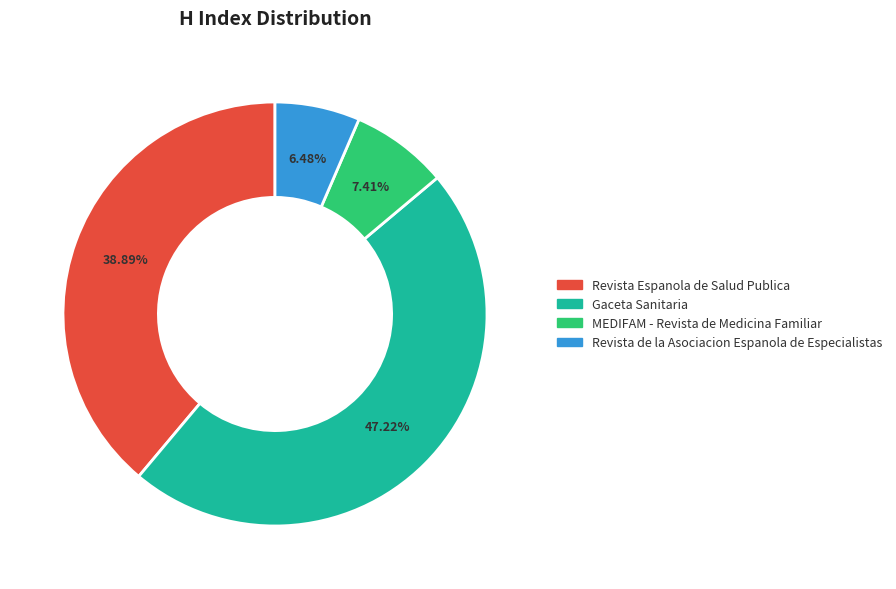

To the nearest percent, what is the average slice percentage?

25%